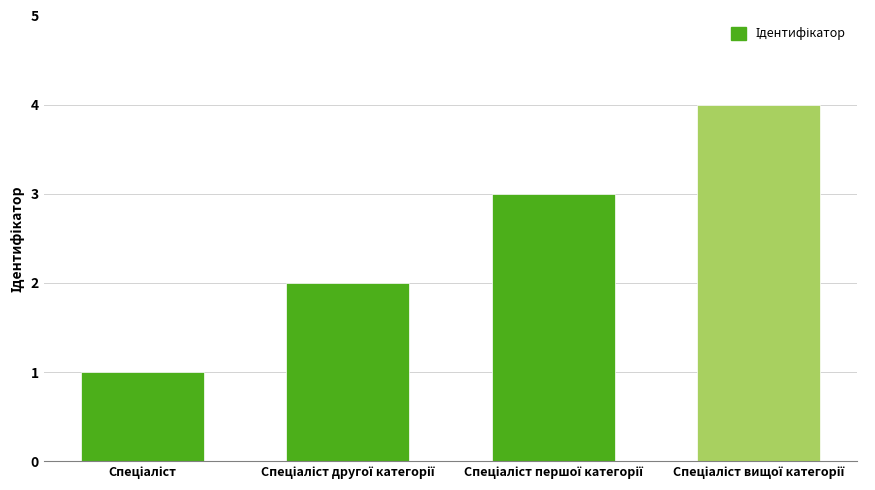

What is the maximum value shown in the chart?

4